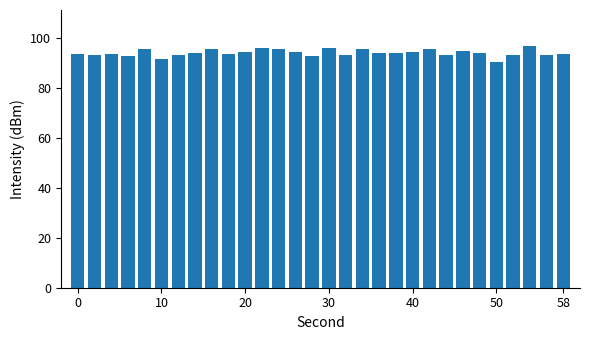

What is the difference between the second highest and second lowest values?

4.4